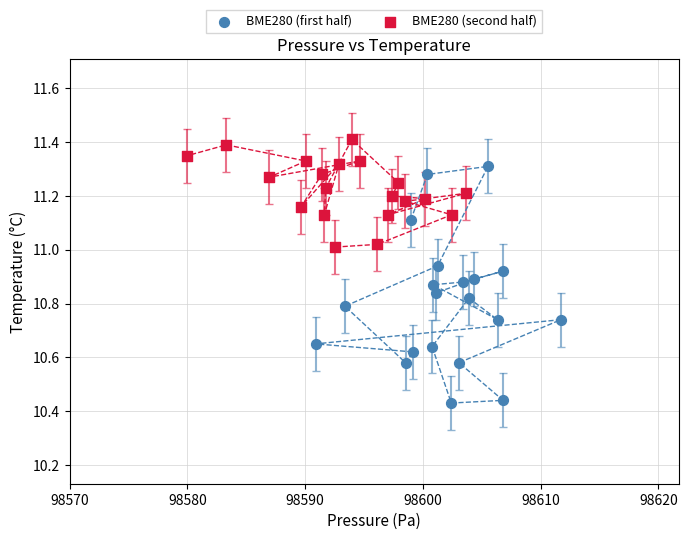

Which series reaches the maximum Y coordinate?

BME280 (second half)